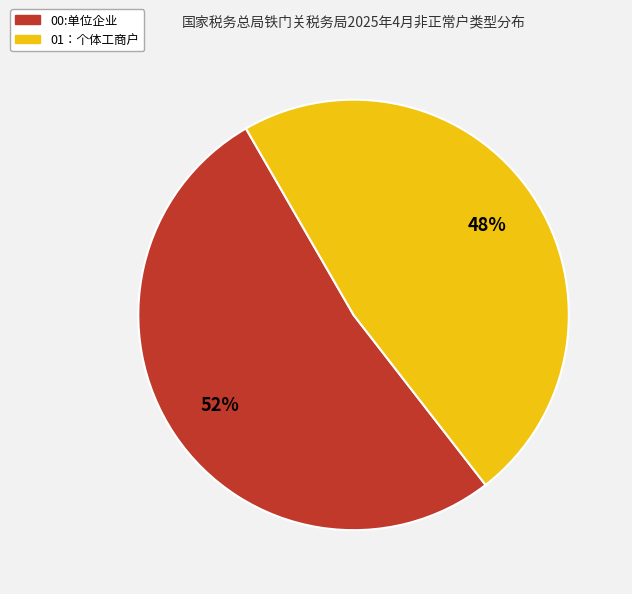

How many slices are in this pie chart?

2